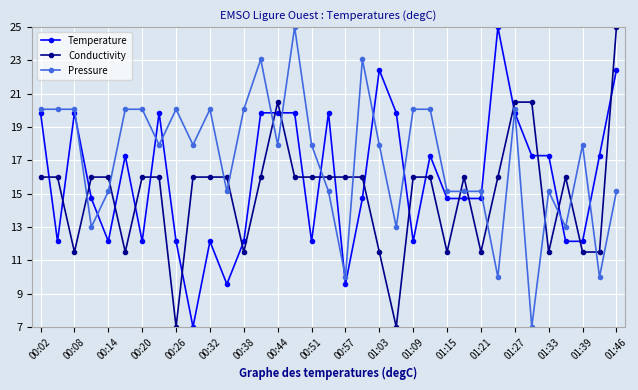

What is the difference between the maximum and minimum values in the Temperature series?

18.0